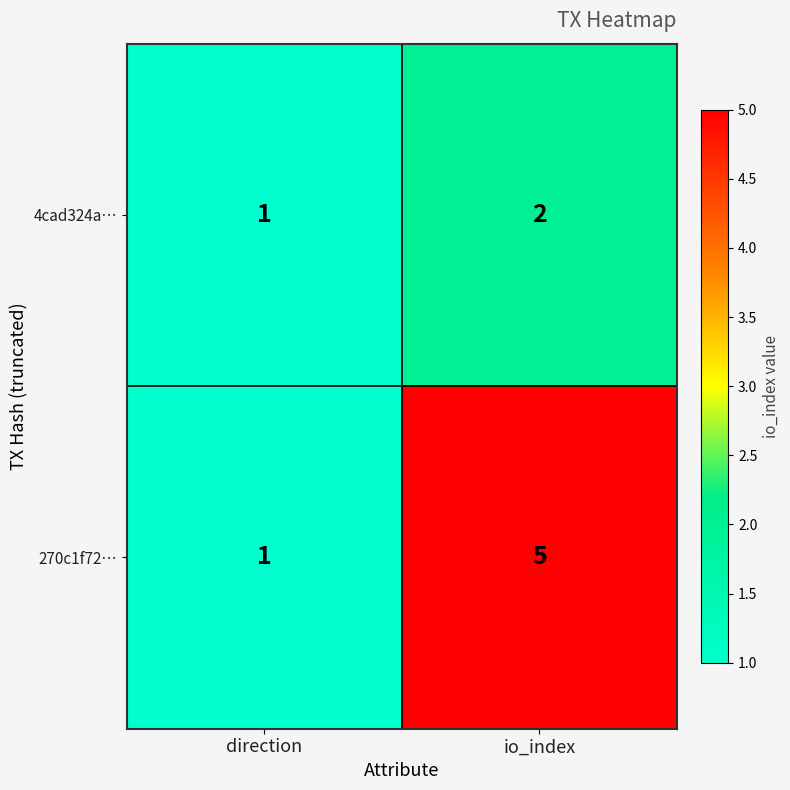

True or false: 270c1f72… has a value of 7 at io_index.

False